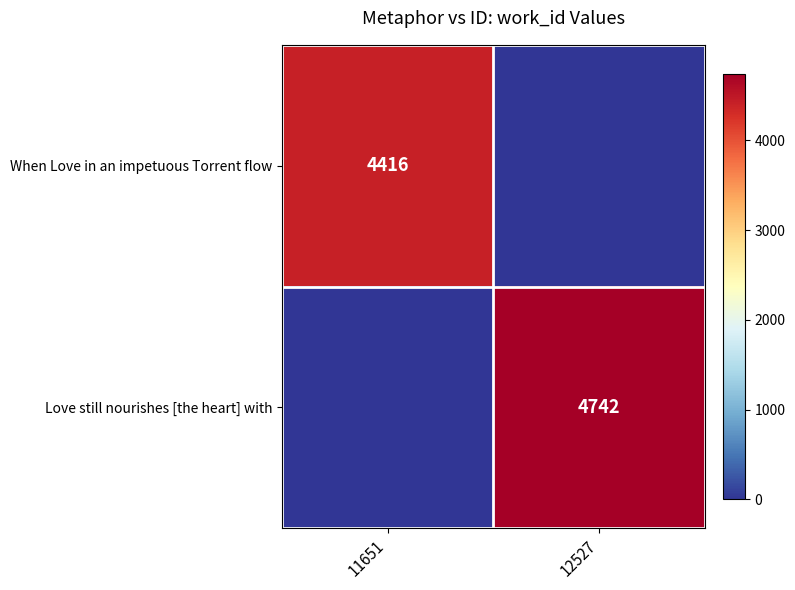

True or false: Love still nourishes [the heart] with has a value of 4742 at 12527.

True